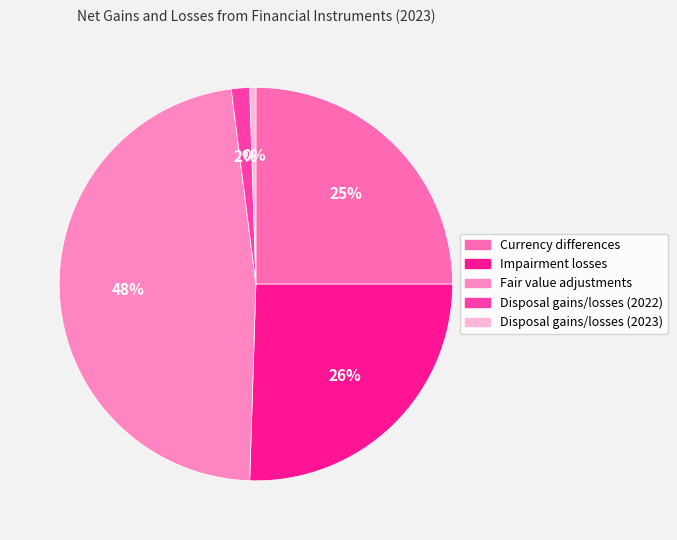

Is it true that Currency differences is 25% of the pie?

True